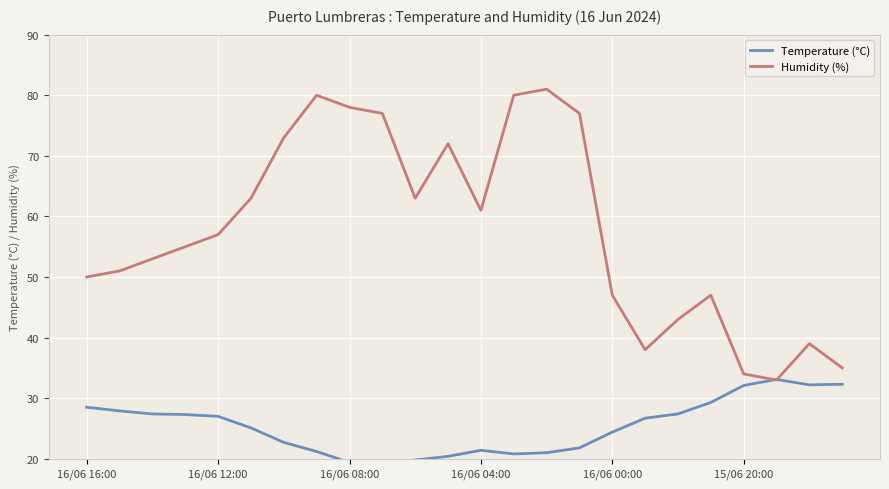

True or false: Temperature (°C) has a value of 19.2 at 9.

True